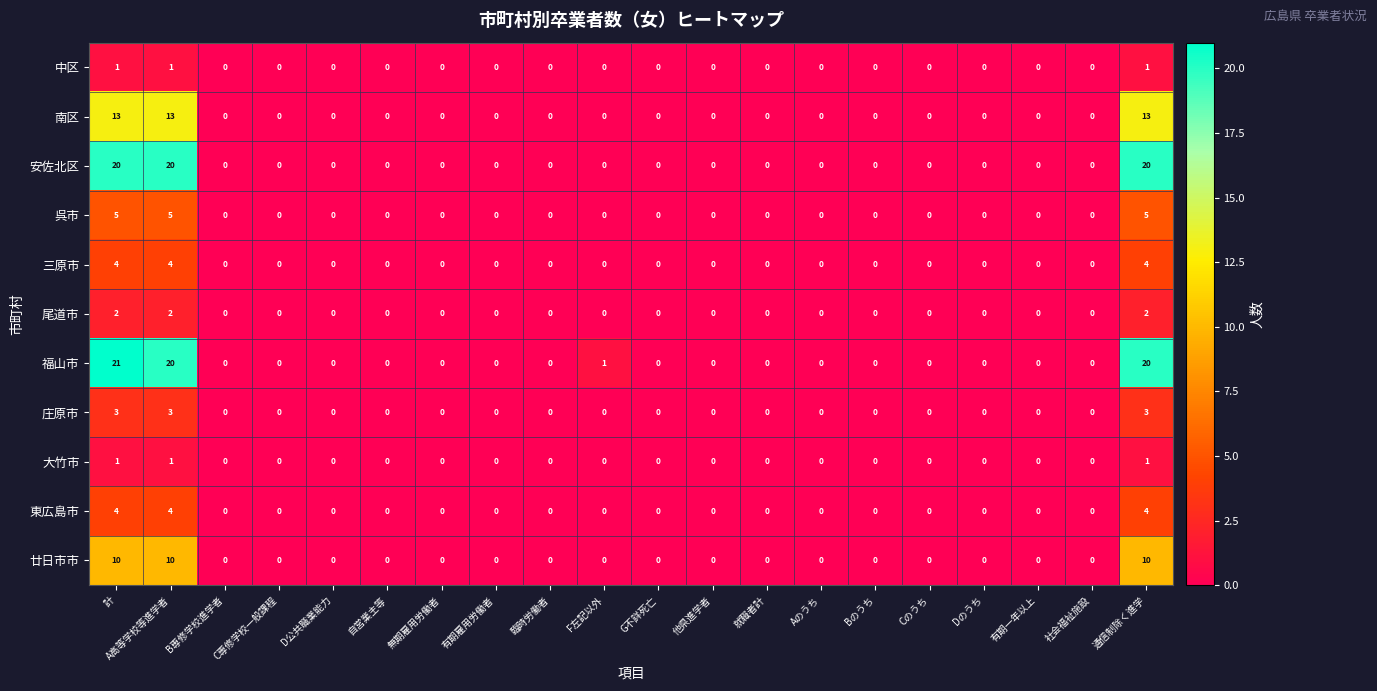

Count the number of categories in the chart.

20